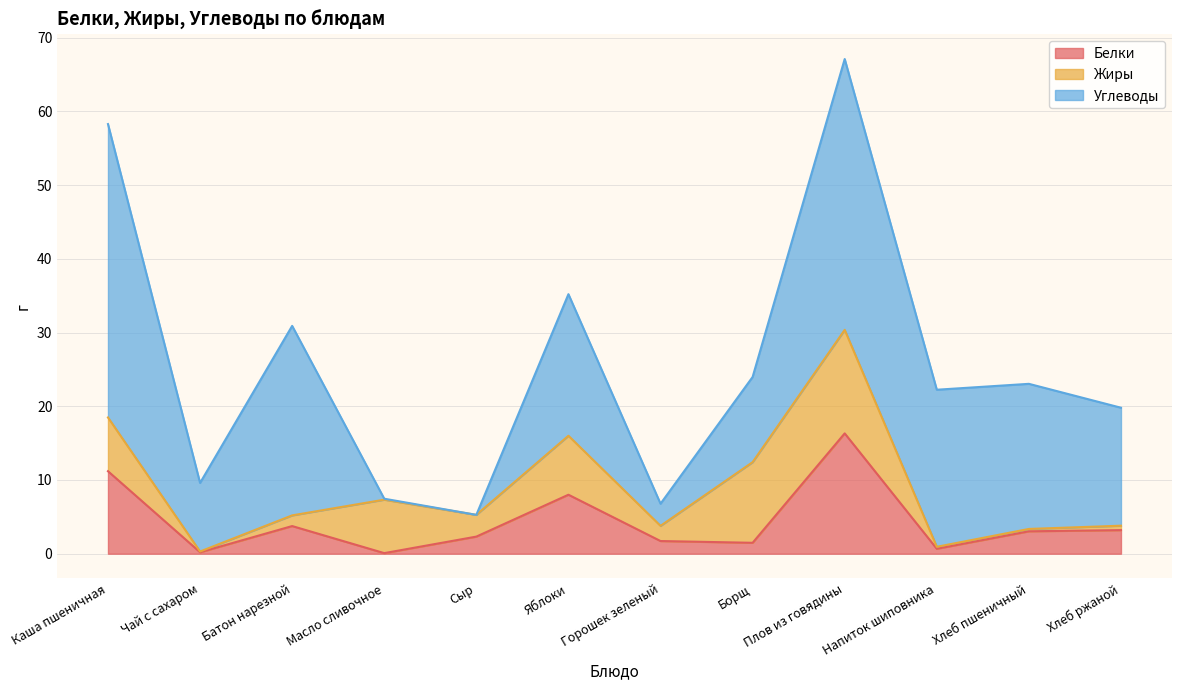

What are all the series names shown in the legend?

Белки, Жиры, Углеводы